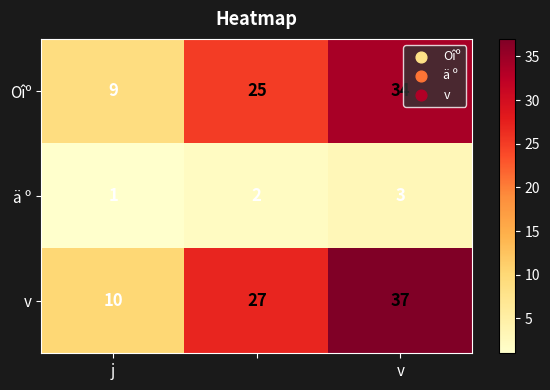

Reading left to right, transcribe all the data shown in this chart.

Oîº: 9	25	34
ä º: 1	2	3
v: 10	27	37